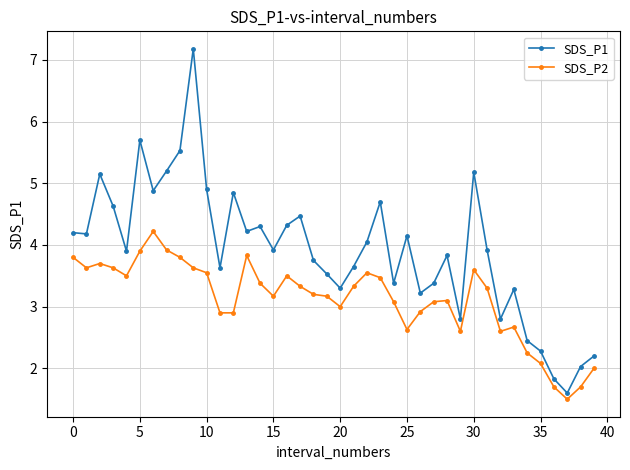

What is the difference between the second highest and minimum values in the SDS_P1 series?

4.1